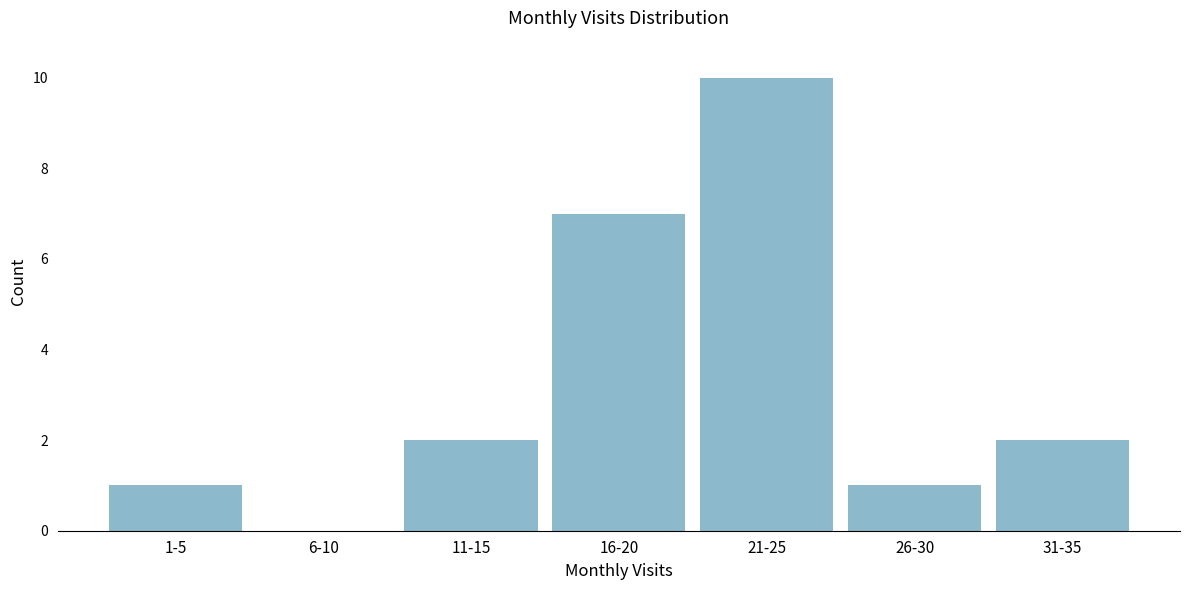

Reading left to right, transcribe all the data shown in this chart.

1-5=1	6-10=0	11-15=2	16-20=7	21-25=10	26-30=1	31-35=2